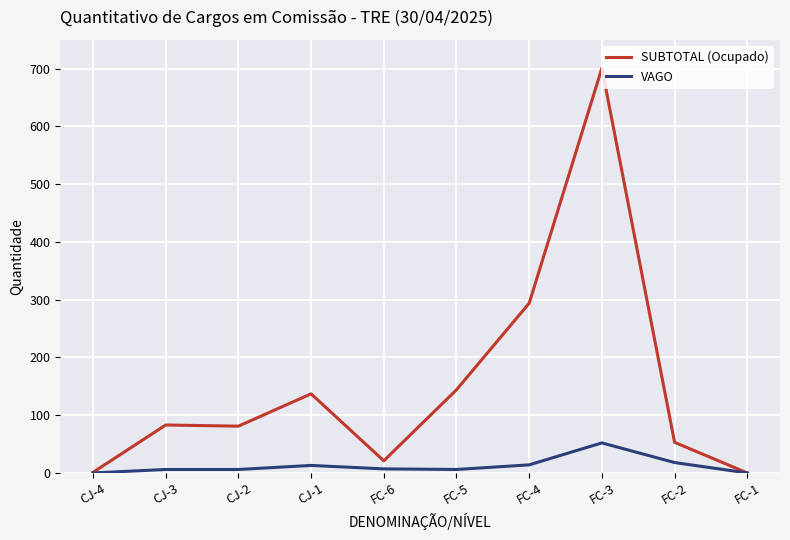

What position from the right is FC-4?

4